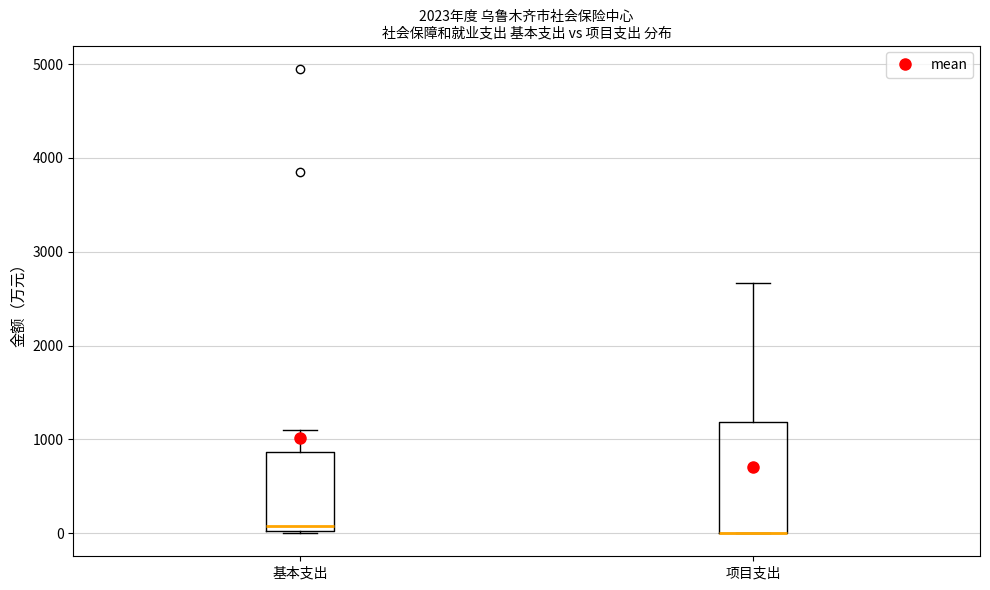

Reading left to right, transcribe this box plot: for each box, give where its median line is, the range the box spans, and where its two whiskers end, as read against the y-axis. The values are not printed on the chart, so give them approximately, as read against the axis.

基本支出: median 100, box 0 to 900, whiskers 0 to 1100
项目支出: median 0 (drawn on the box's lower edge), box 0 to 1200, whiskers 0 to 2700